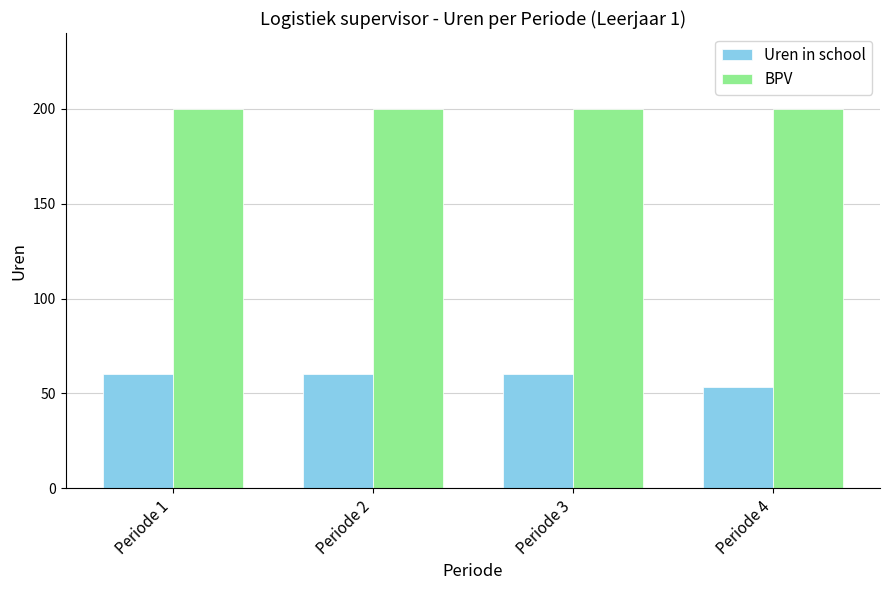

Reading left to right, extract all data points from this chart.

Uren in school: Periode 1=60.0	Periode 2=60.0	Periode 3=60.0	Periode 4=53.3
BPV: Periode 1=200.0	Periode 2=200.0	Periode 3=200.0	Periode 4=200.0